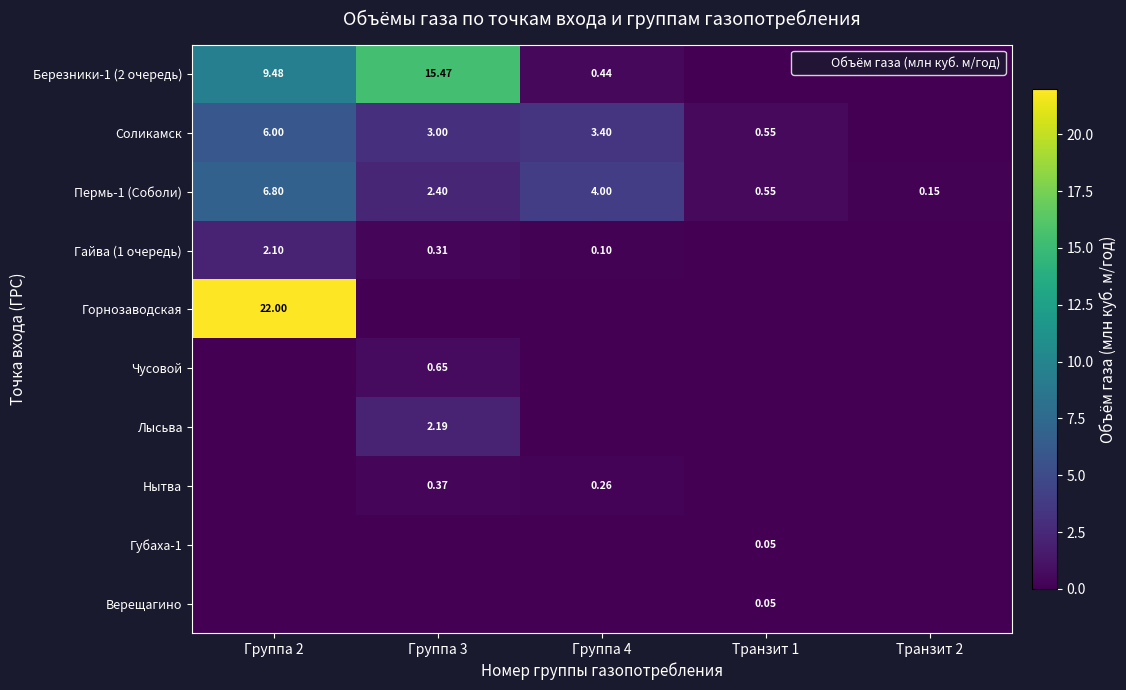

At which category does the chart reach its peak across all series?

Группа 2